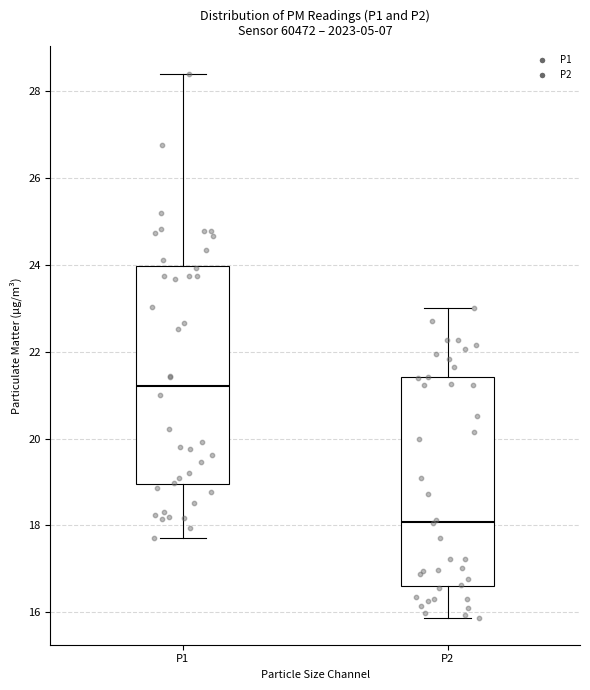

Which box is the tallest, from its lower edge to its upper edge?

P1